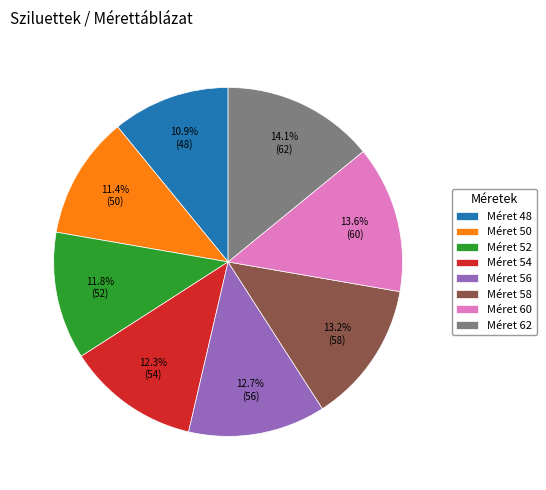

Count the number of slices in the pie.

8